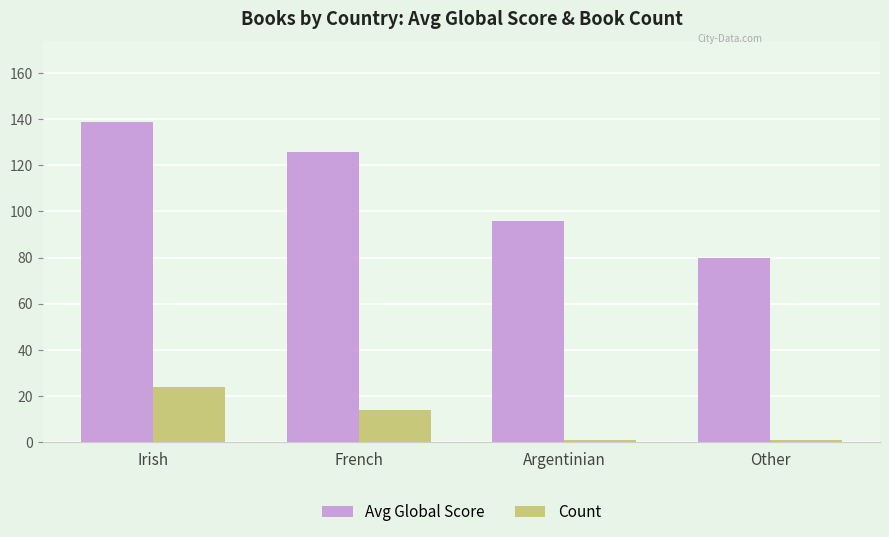

What is the label of the 1st bar from the left?

Irish